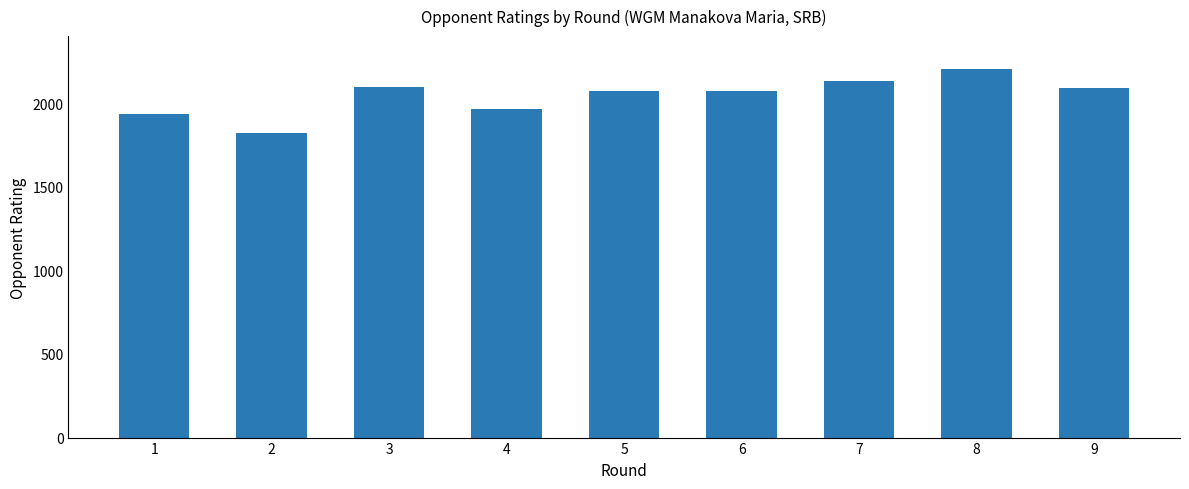

Are the bars grouped side by side (vs. stacked)?

No